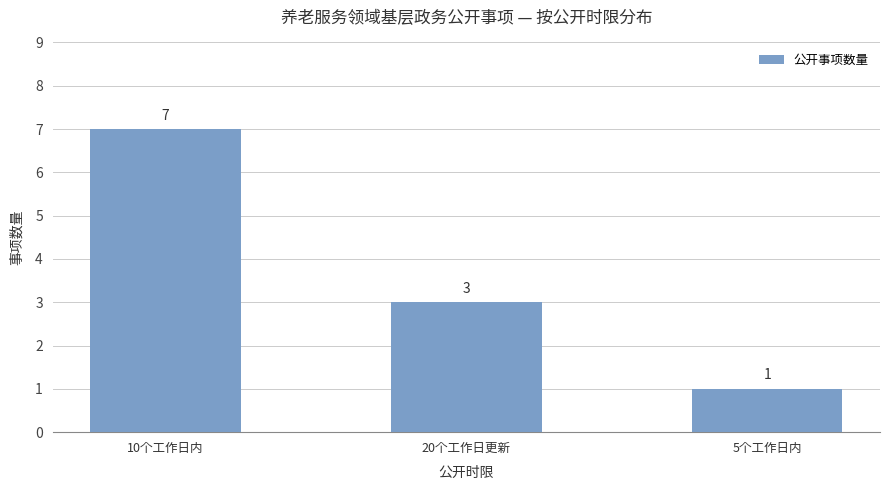

What is the sum of the values at 20个工作日更新 and 10个工作日内?

10